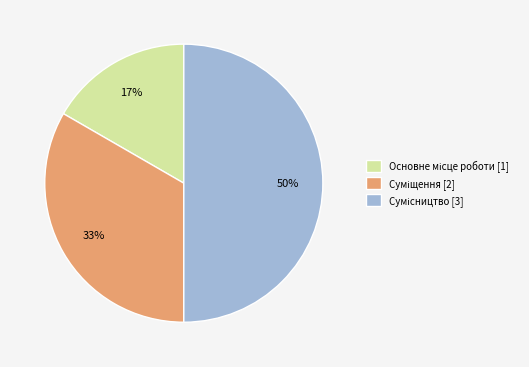

To the nearest percent, what is the difference between the largest and smallest slice percentages?

33%